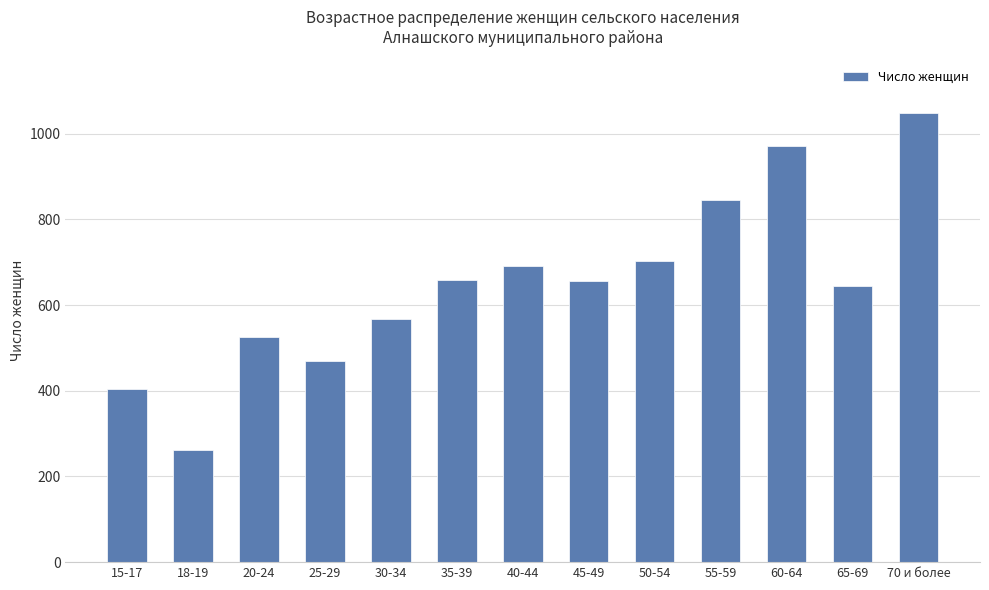

What is the maximum value shown in the chart?

1048